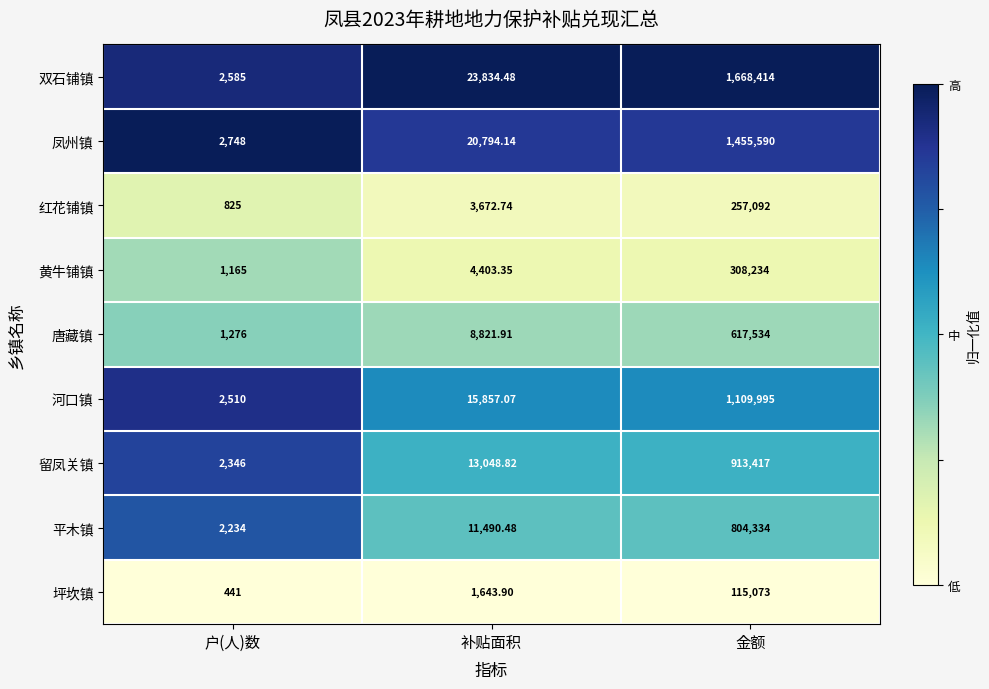

Rank the series by their maximum value, from highest to lowest.

双石铺镇, 凤州镇, 河口镇, 留凤关镇, 平木镇, 唐藏镇, 黄牛铺镇, 红花铺镇, 坪坎镇